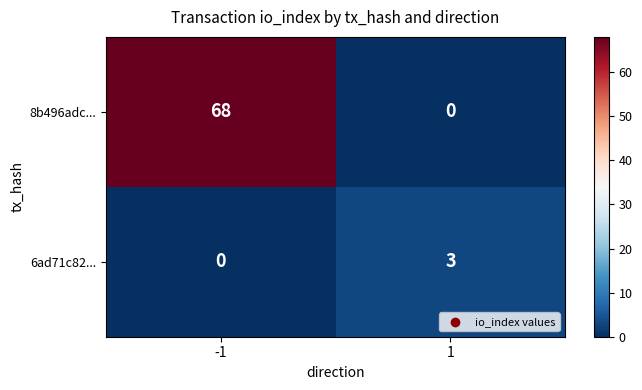

Is it true that 8b496adc... equals 43 at -1?

False